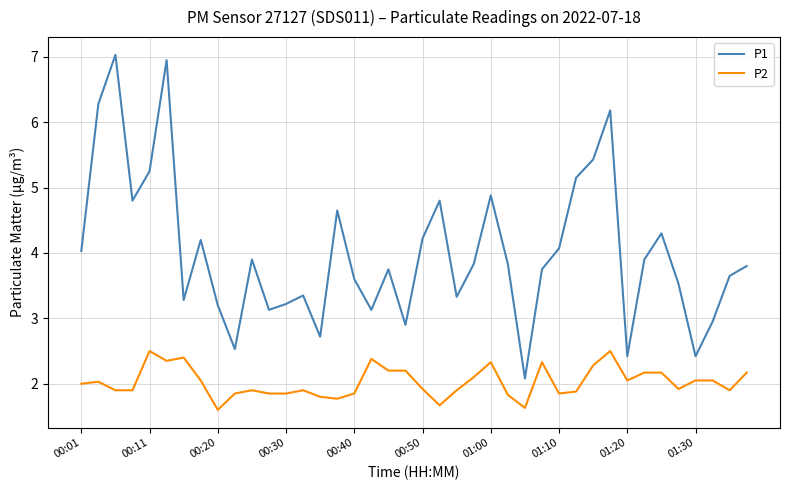

Which series has the largest range (max minus min)?

P1